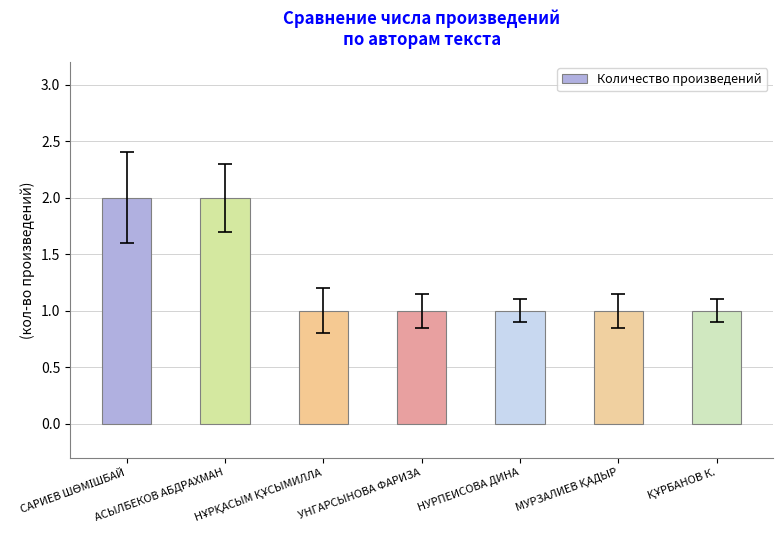

The chart shows a value of 2 at АСЫЛБЕКОВ АБДРАХМАН. True or false?

True